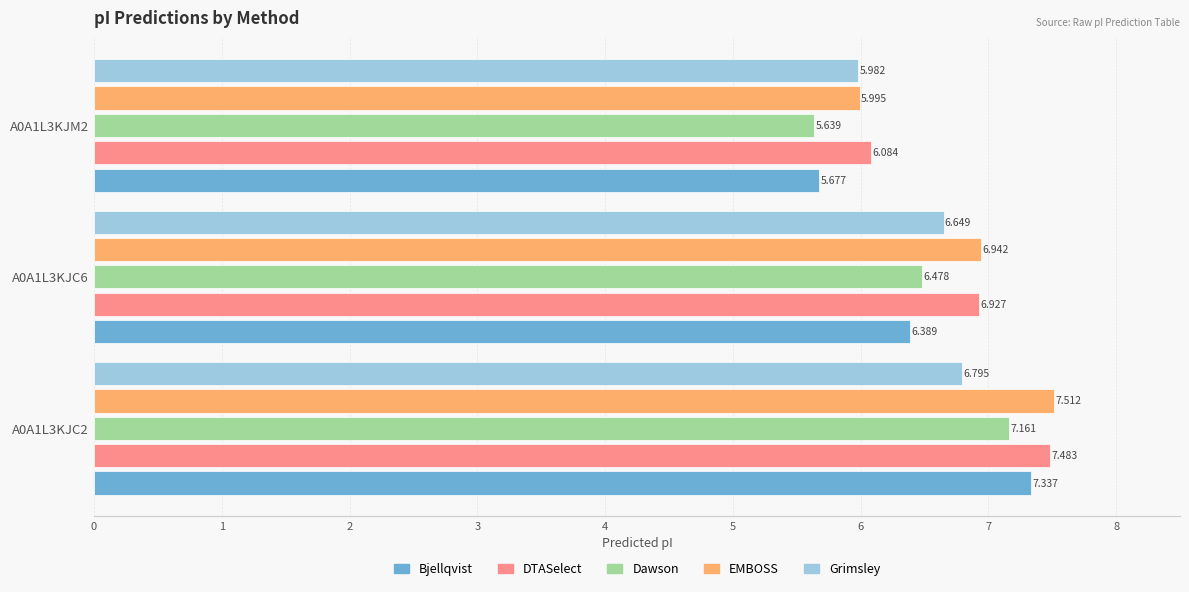

List the series in order of their peak value, lowest first.

Grimsley, Dawson, Bjellqvist, DTASelect, EMBOSS